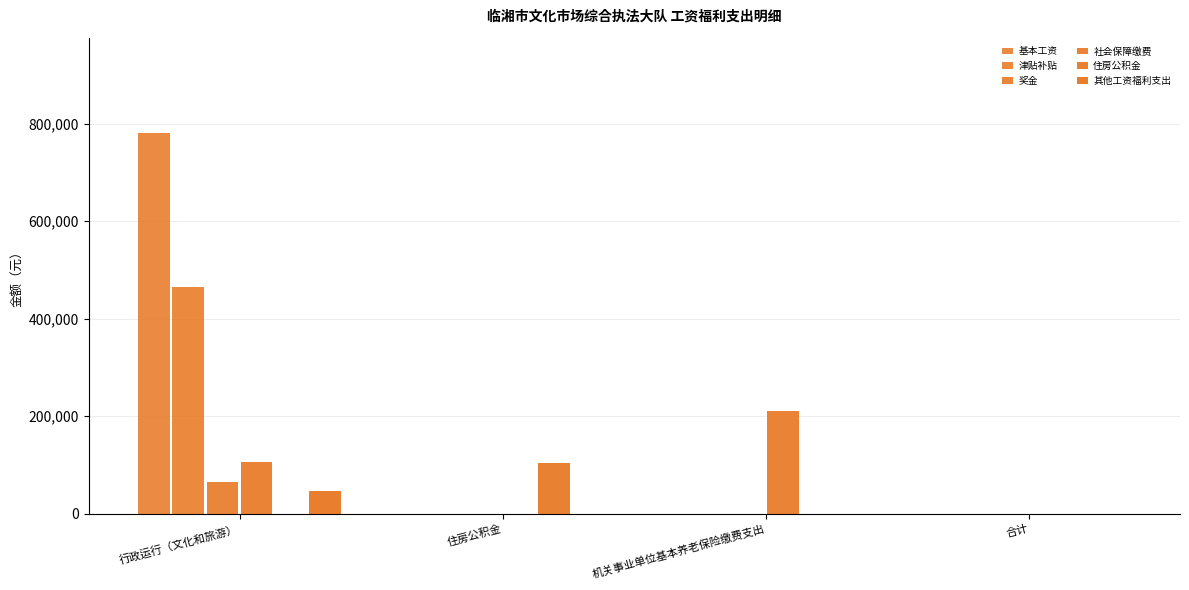

How many categories are shown in the chart?

4